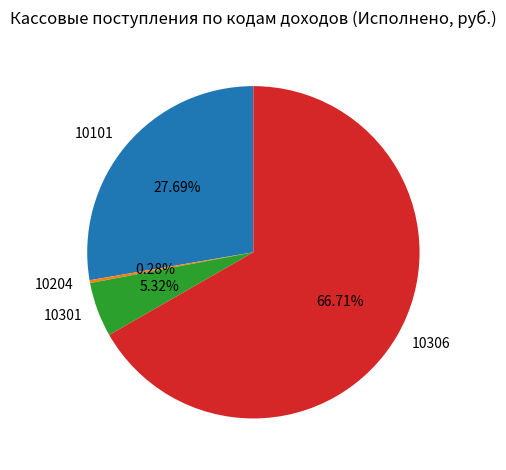

Approximately how many times larger is the value at 10101 compared to 10301?

5.2